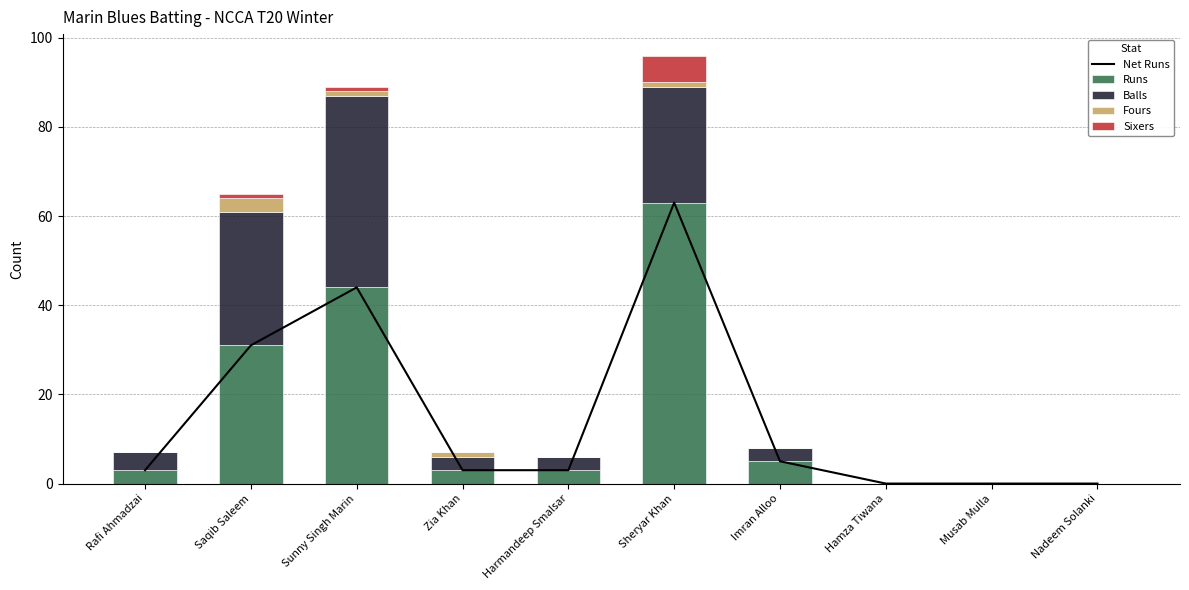

What is the label of the 2nd bar from the right?

Musab Mulla